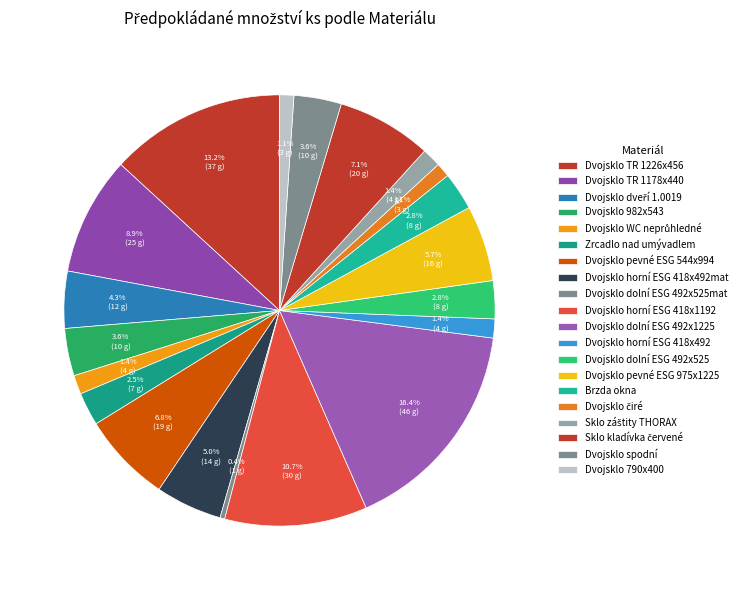

How many slices are in this pie chart?

20